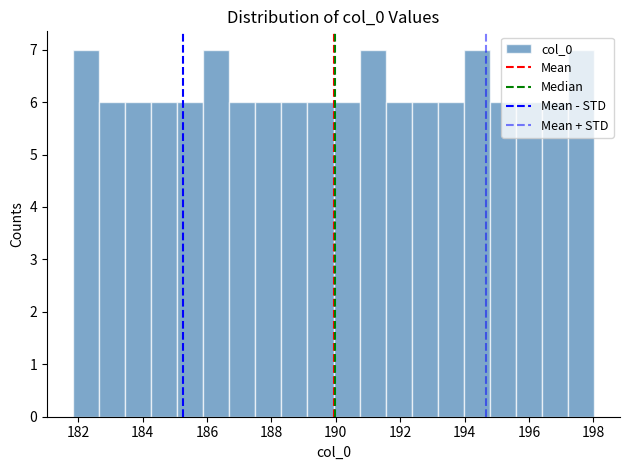

How tall is the bar that spans 188.4 to 189.2 on the x-axis? Neither the bar edges nor the heights are printed on the chart, so give them approximately, as read against the axes.

6